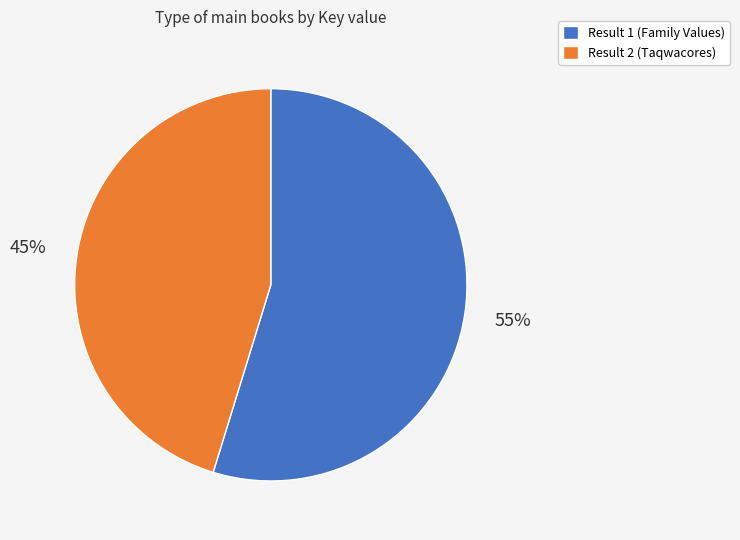

Is it true that Result 2 (Taqwacores) is 51% of the pie?

False